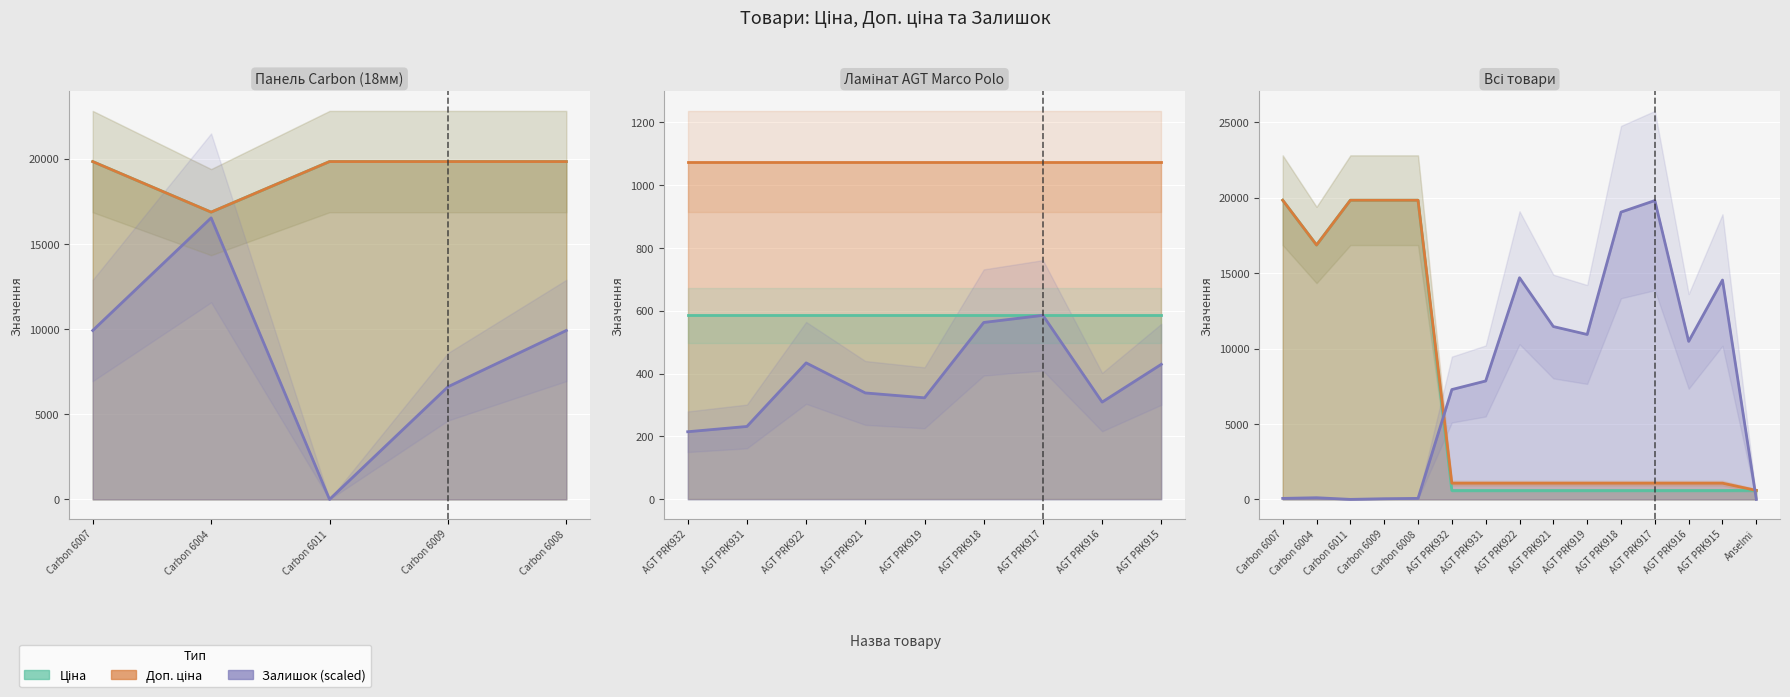

What are all the series names shown in the legend?

Ціна, Доп. ціна, Залишок